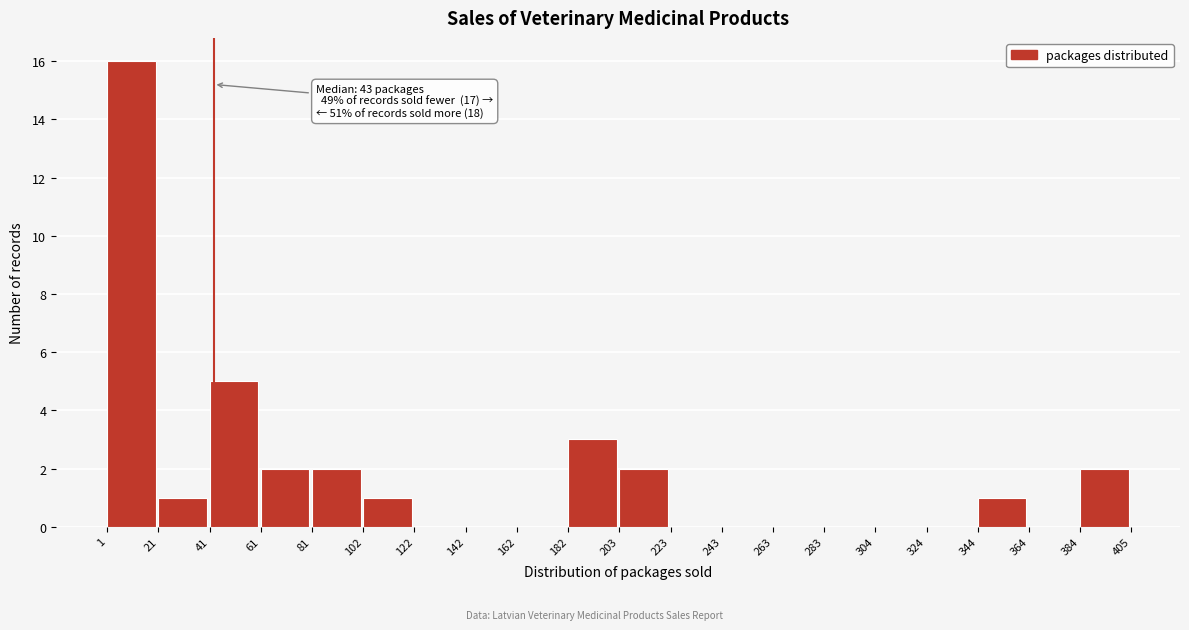

Which range on the x-axis has the tallest bar?

1 to 21